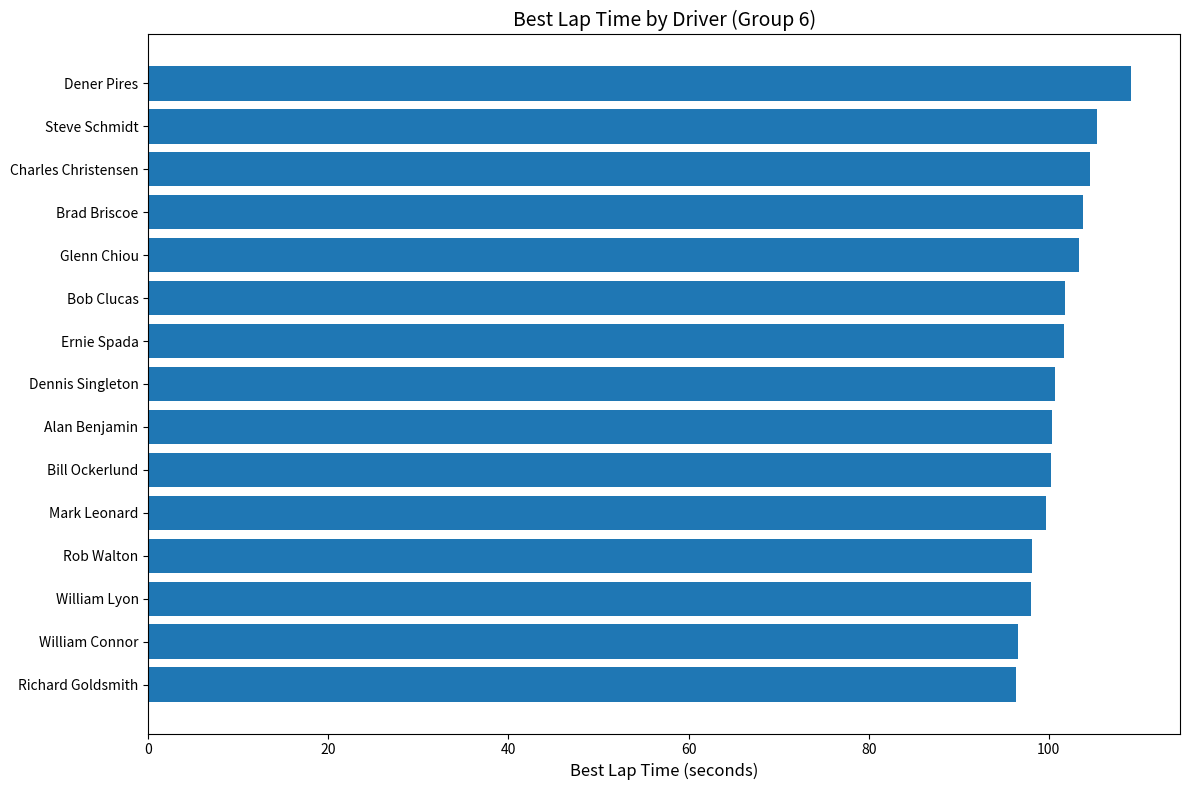

What is the value of the 1st bar from the top?

109.1